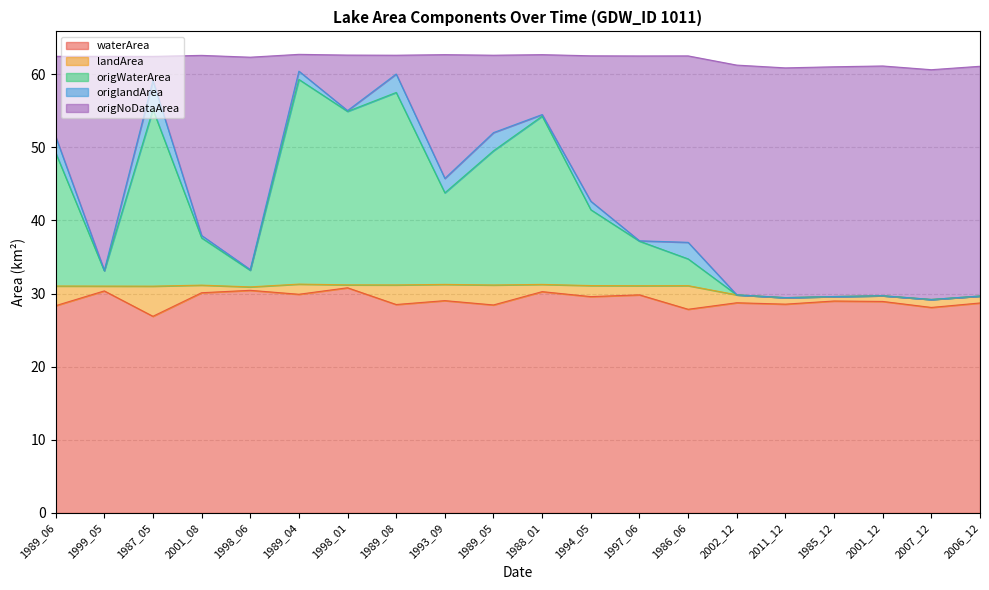

What is the total value across all series at 1986_06?

62.5